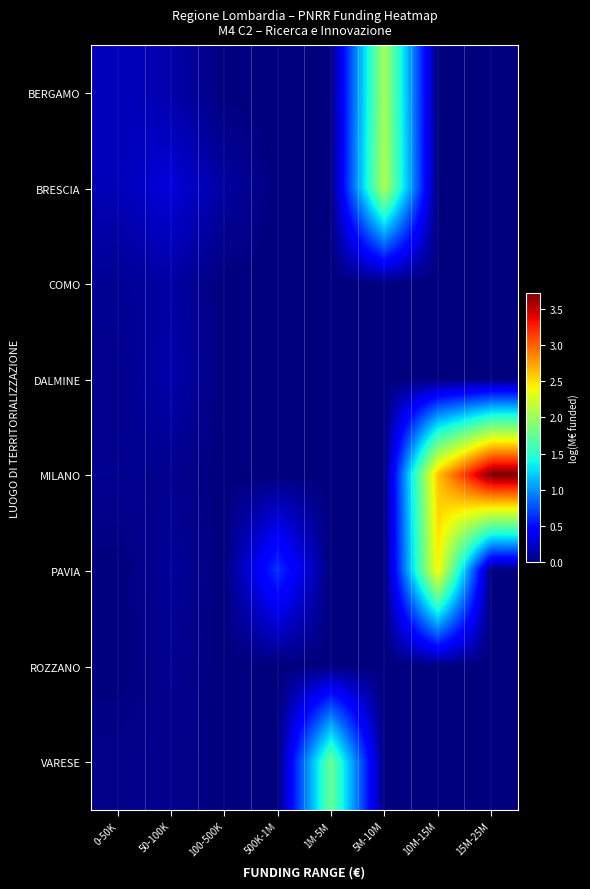

What is the difference between the highest and lowest values at 10M-15M?

2.6